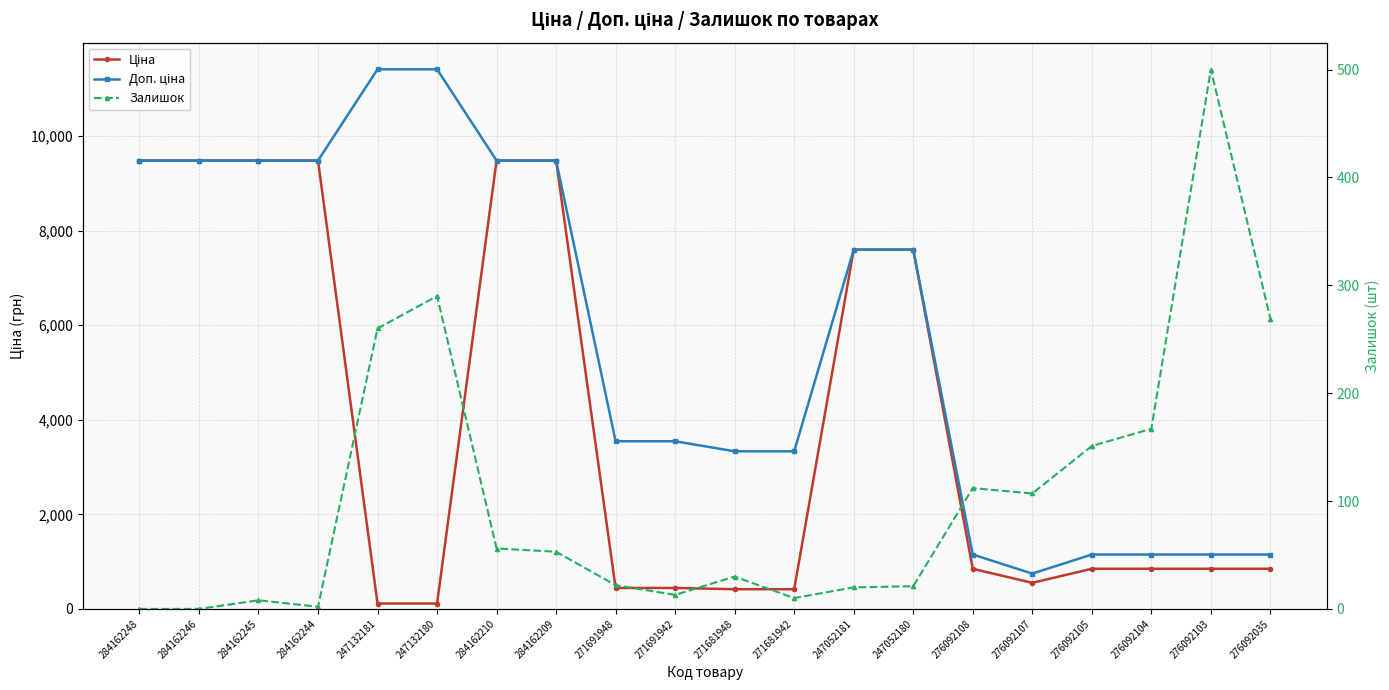

How many values in the Ціна series are below 848?

7